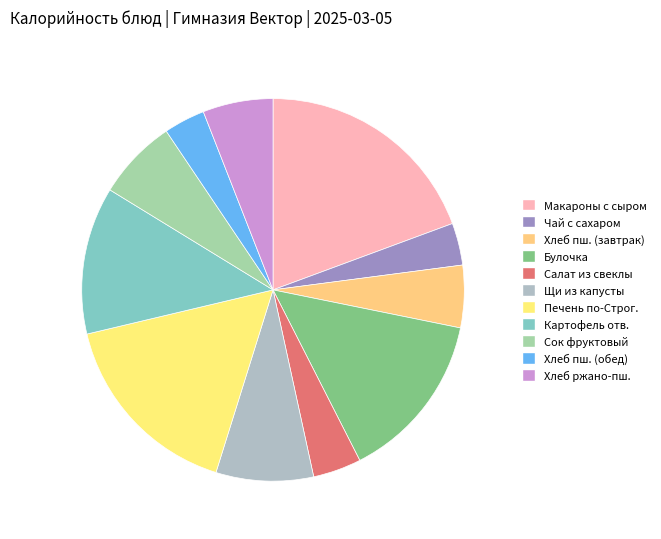

How many segments does this pie chart have?

11